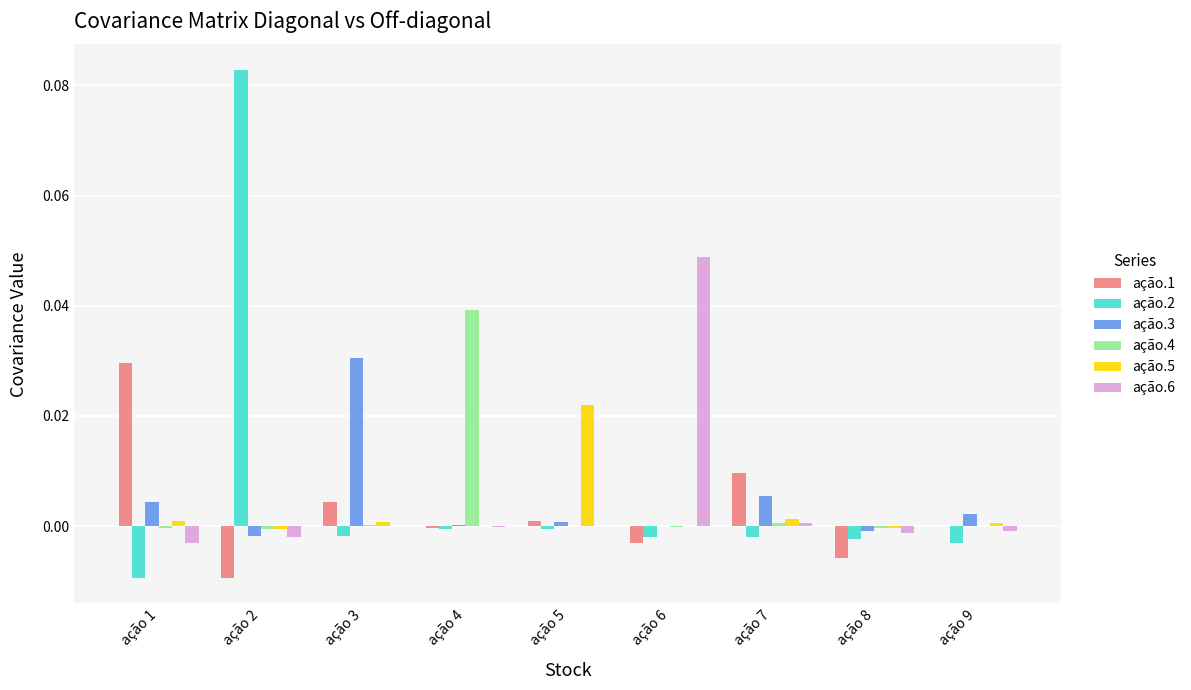

Are the bars horizontal?

No